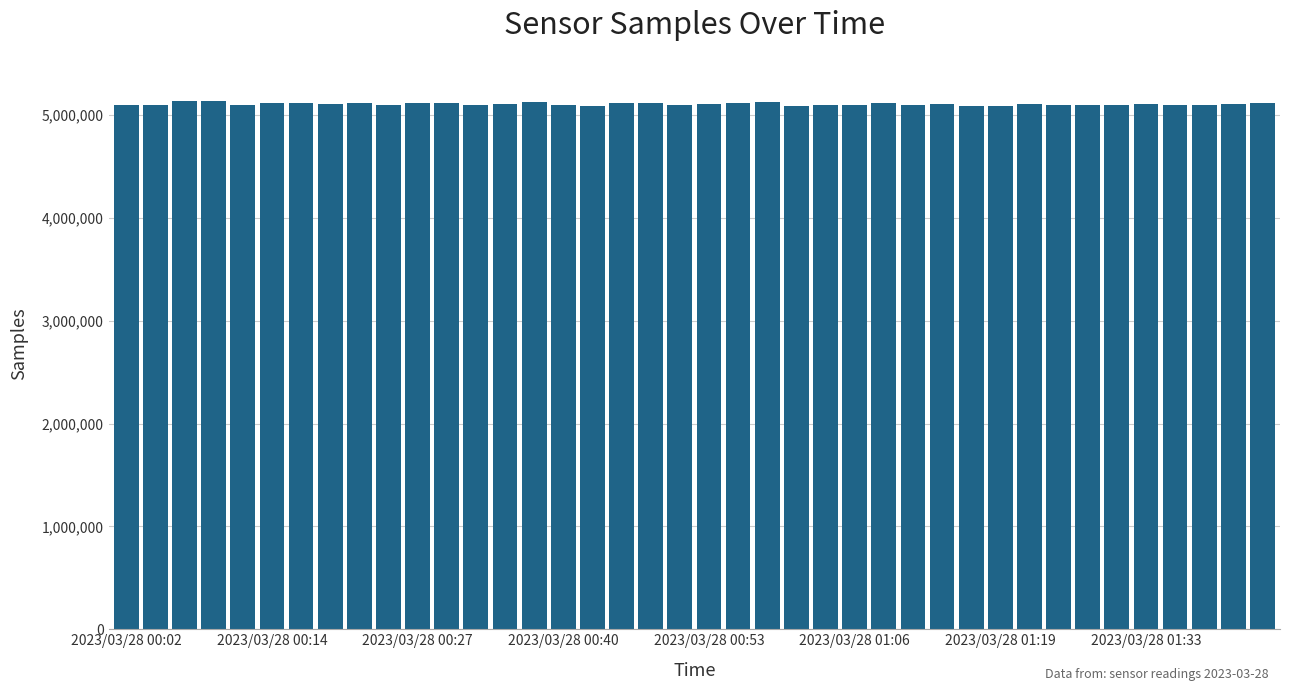

What is the value of the 3rd bar from the left?

5132612